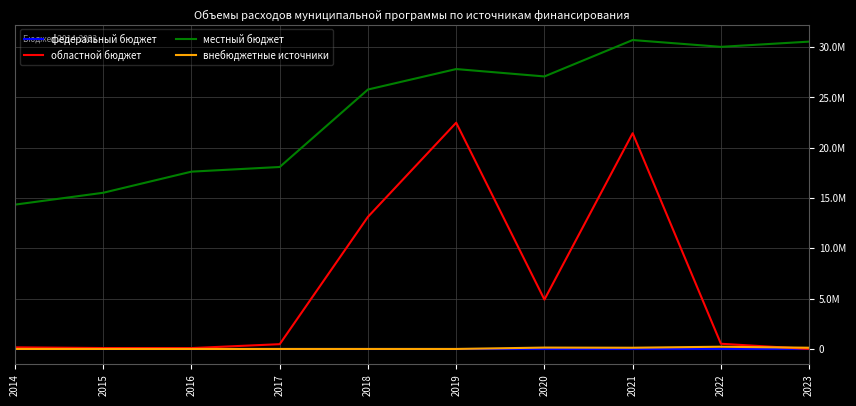

What are all the series names shown in the legend?

федеральный бюджет, областной бюджет, местный бюджет, внебюджетные источники